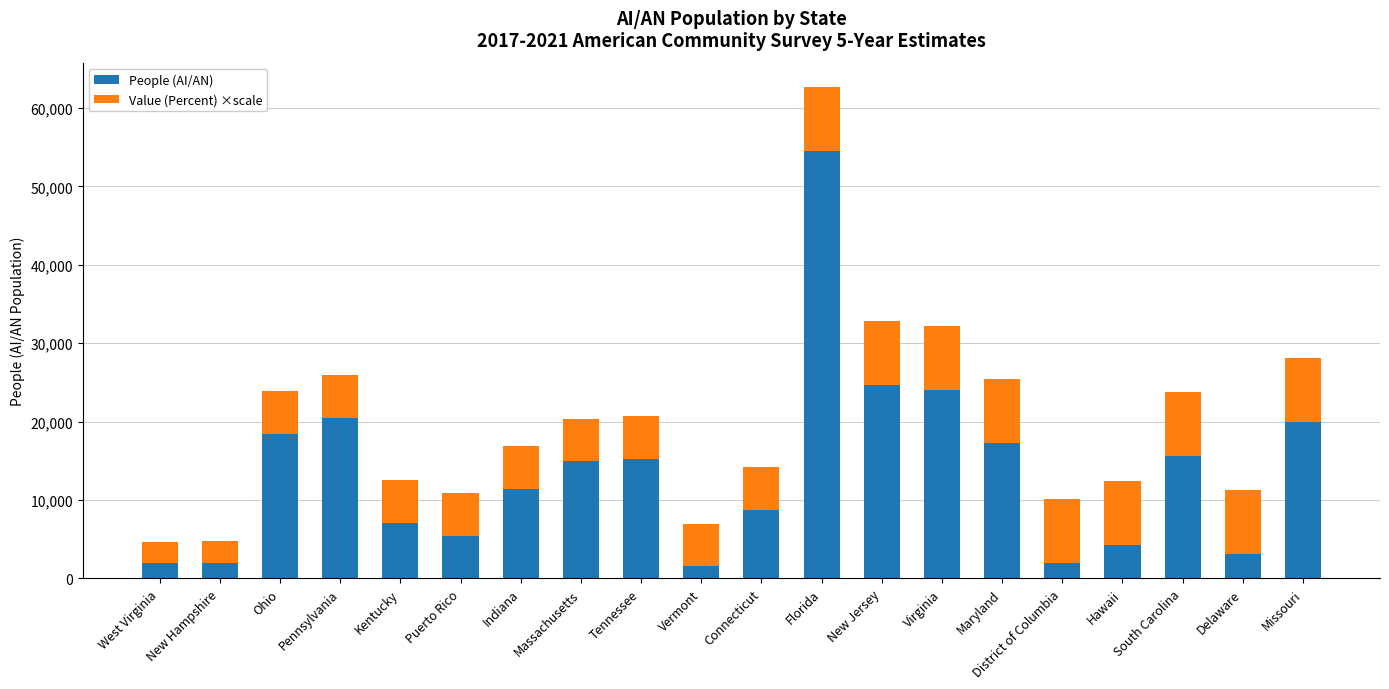

What is the difference between the maximum and second lowest values in the People (AI/AN) series?

52555.0